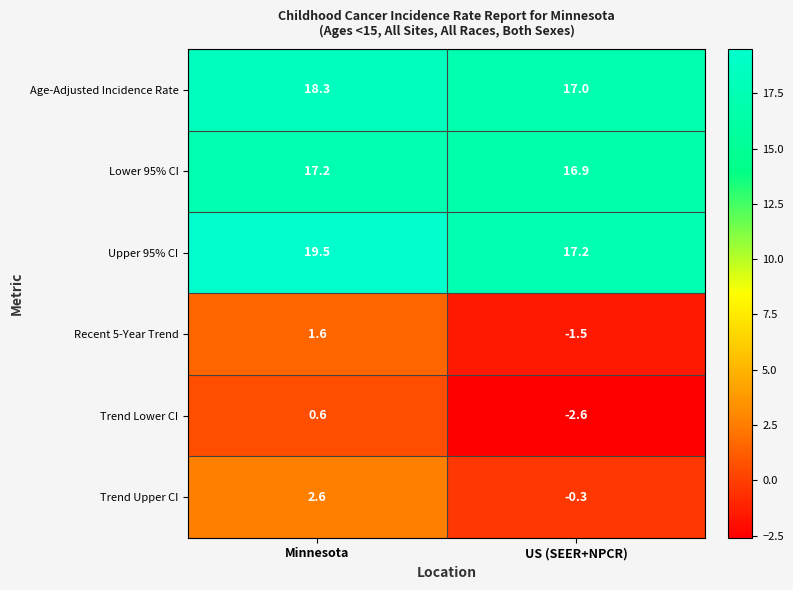

At Minnesota, list the series in order from largest to smallest.

Upper 95% CI, Age-Adjusted Incidence Rate, Lower 95% CI, Trend Upper CI, Recent 5-Year Trend, Trend Lower CI